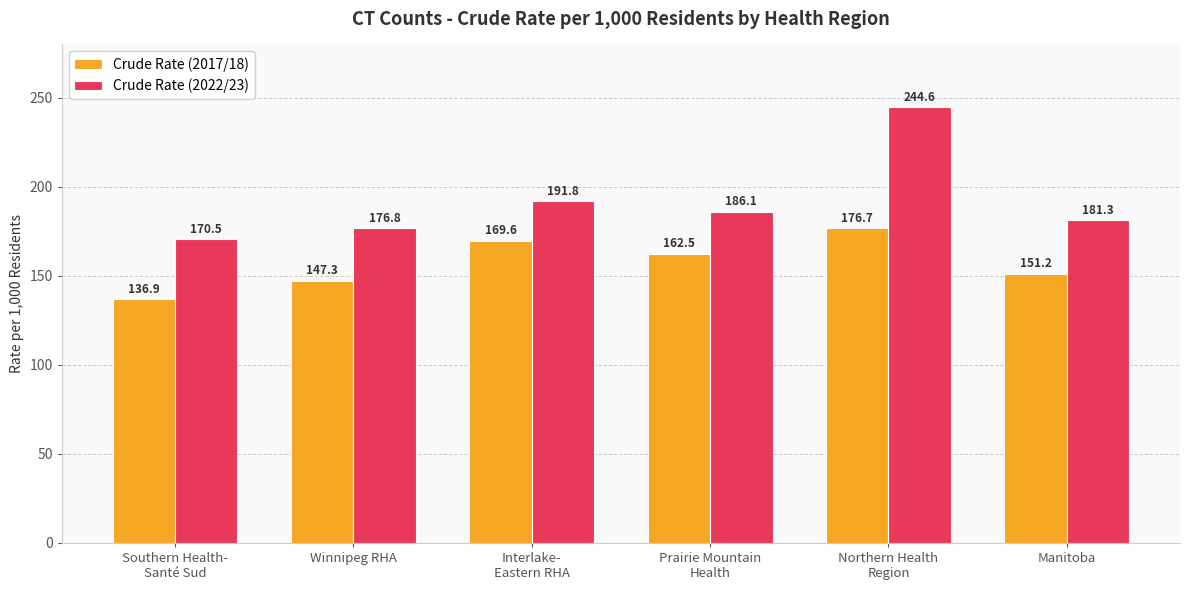

What is the sum of the Crude Rate (2017/18) values at Southern Health-
Santé Sud and Prairie Mountain
Health?

299.4